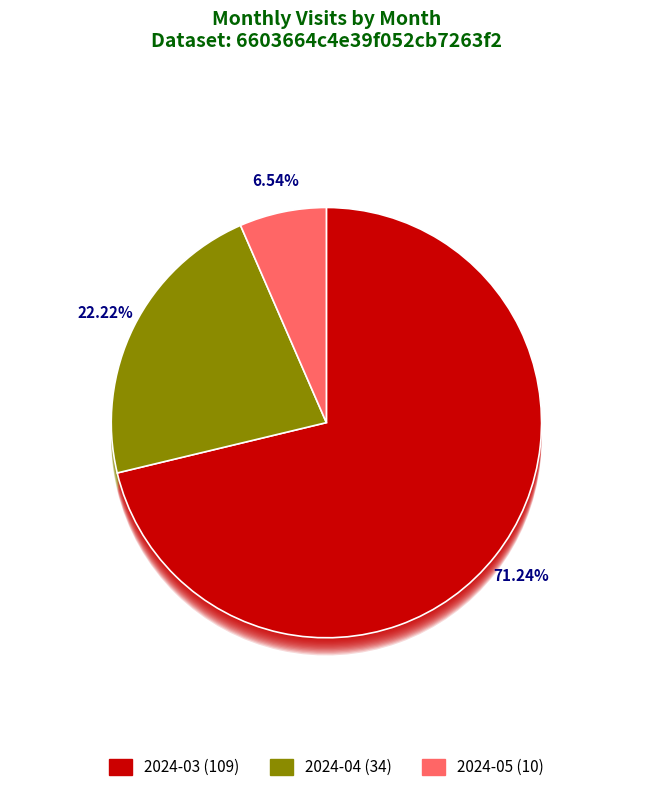

True or false: 2024-03 accounts for 71% of the total.

True